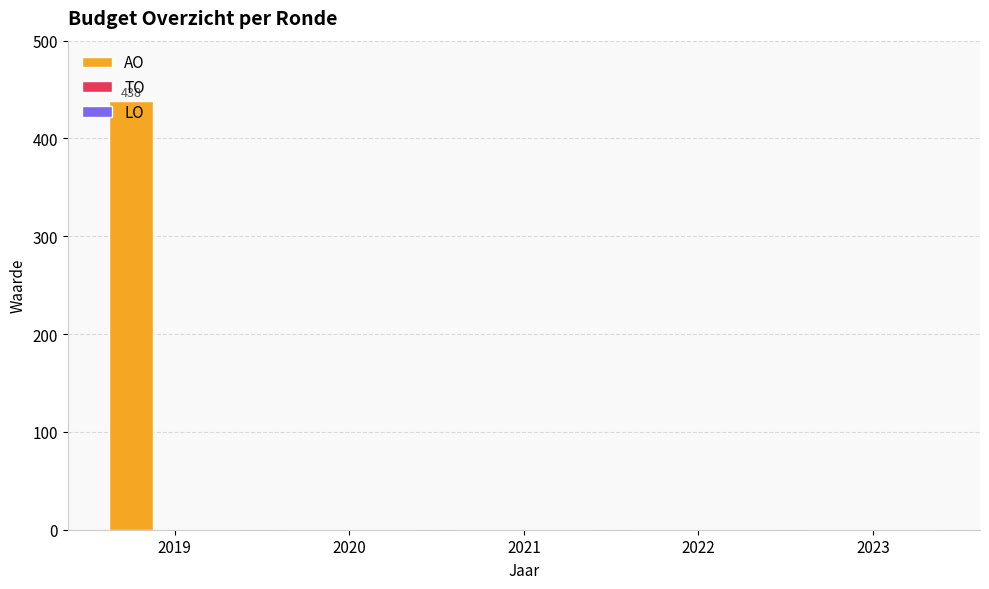

At which category does the chart reach its peak across all series?

2019